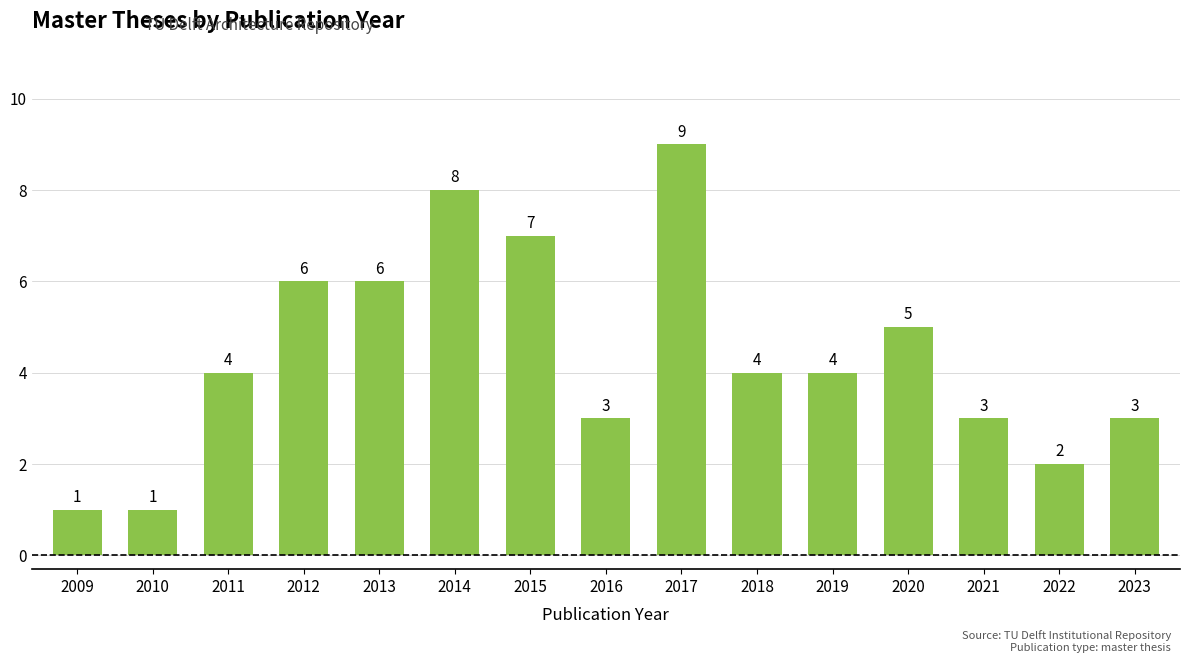

What is the sum of the values at 2013 and 2021?

9